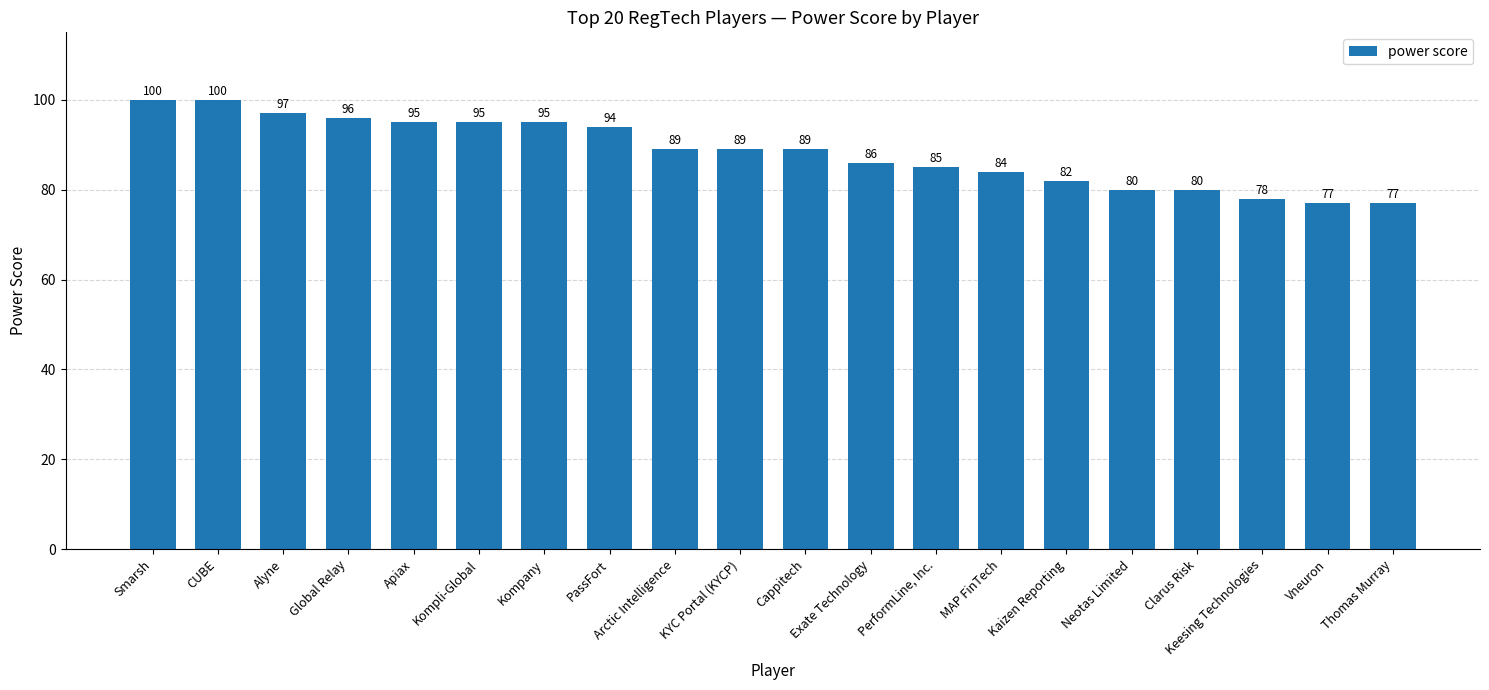

True or false: the data shows 147 at PerformLine, Inc..

False